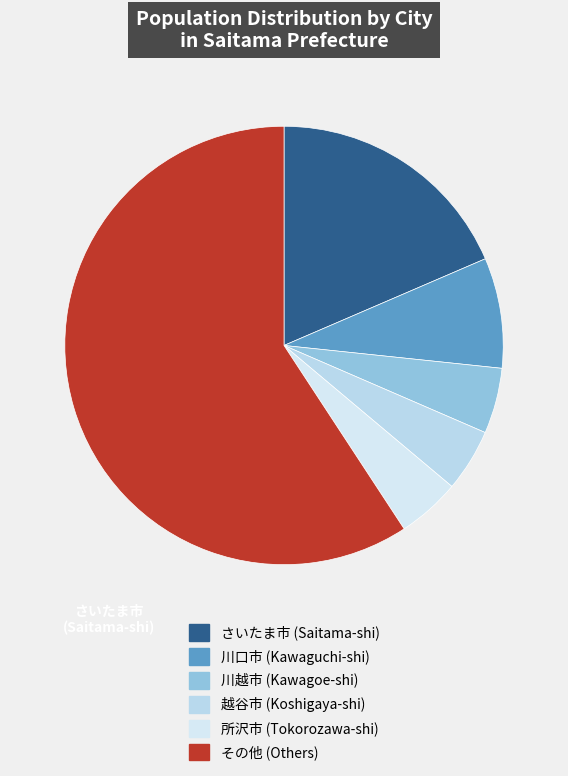

How many slices are in this pie chart?

6